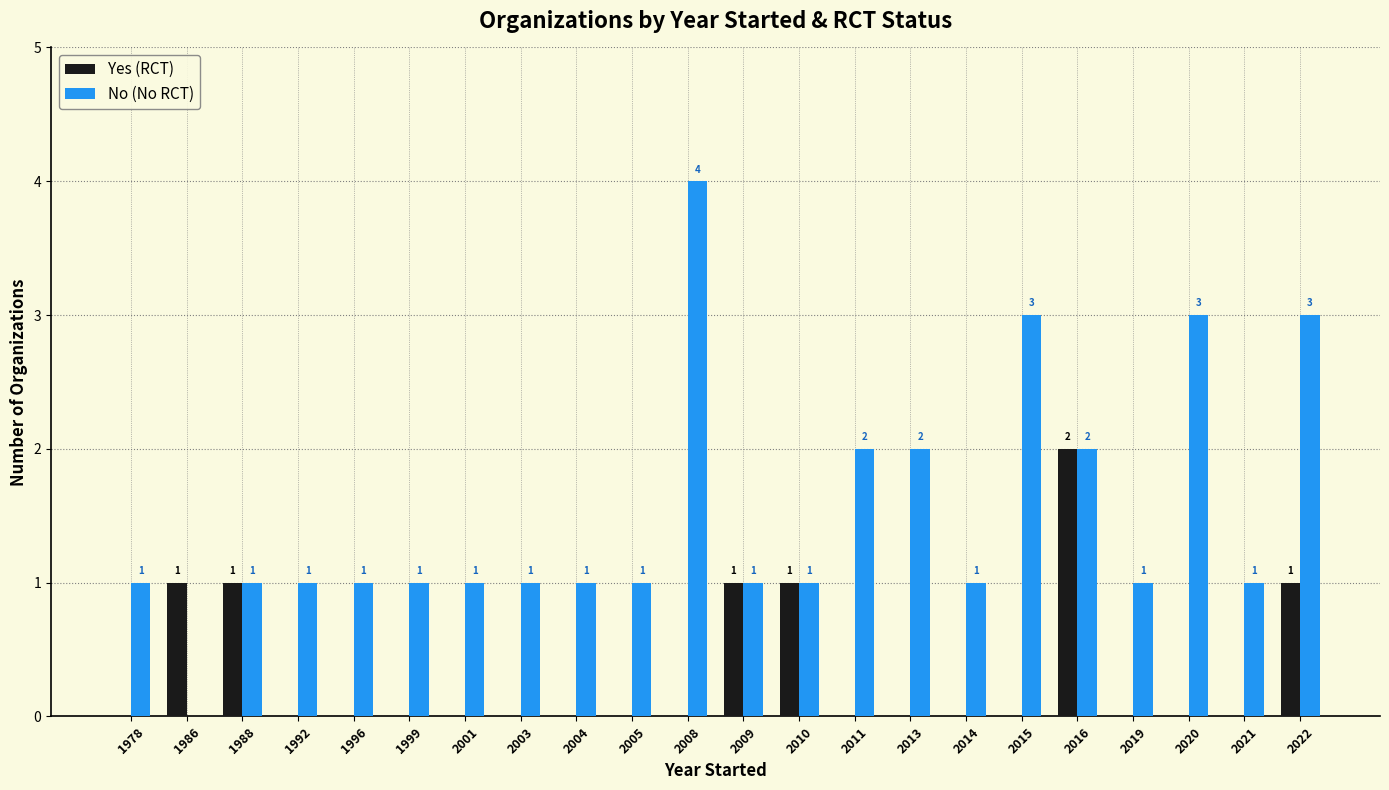

Count the number of categories in the chart.

22